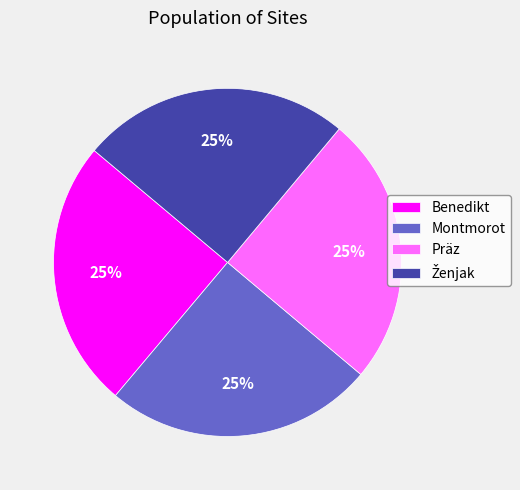

Is there any slice that represents more than half of the pie?

No